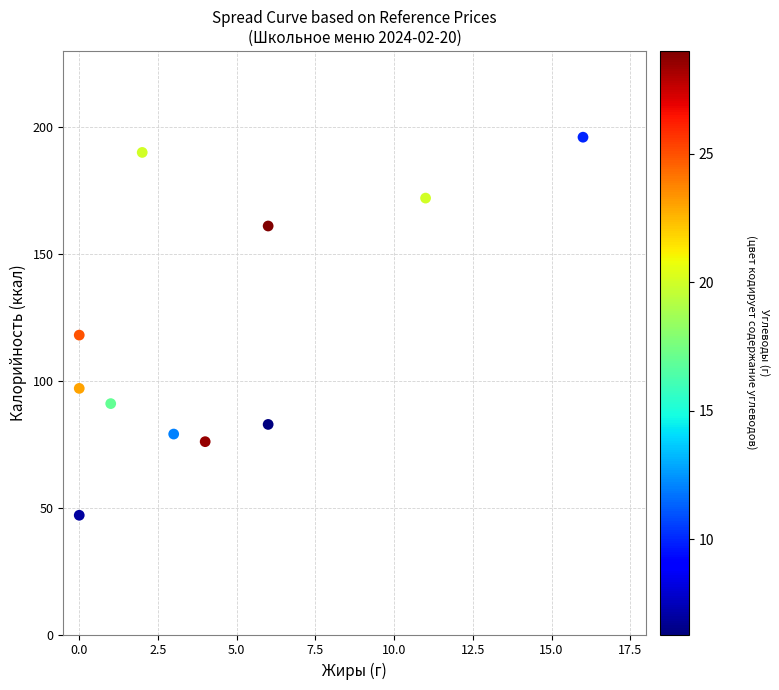

What is the range of Y values (max minus min)?

149.0